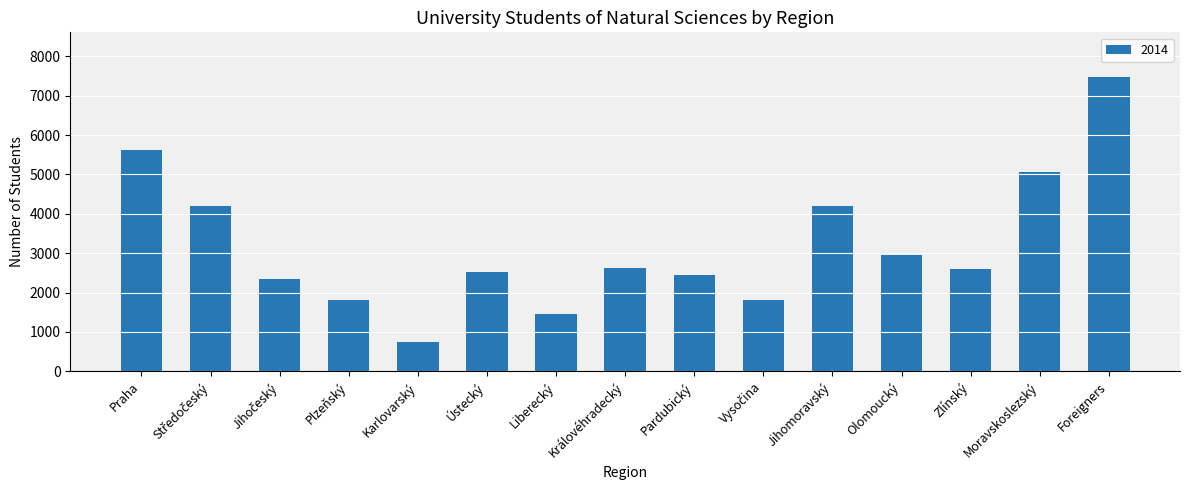

Which label corresponds to the smallest value in the chart?

Karlovarský